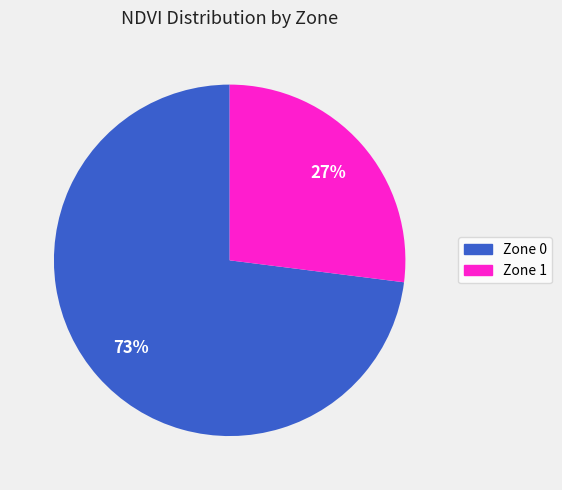

How many slices are in this pie chart?

2